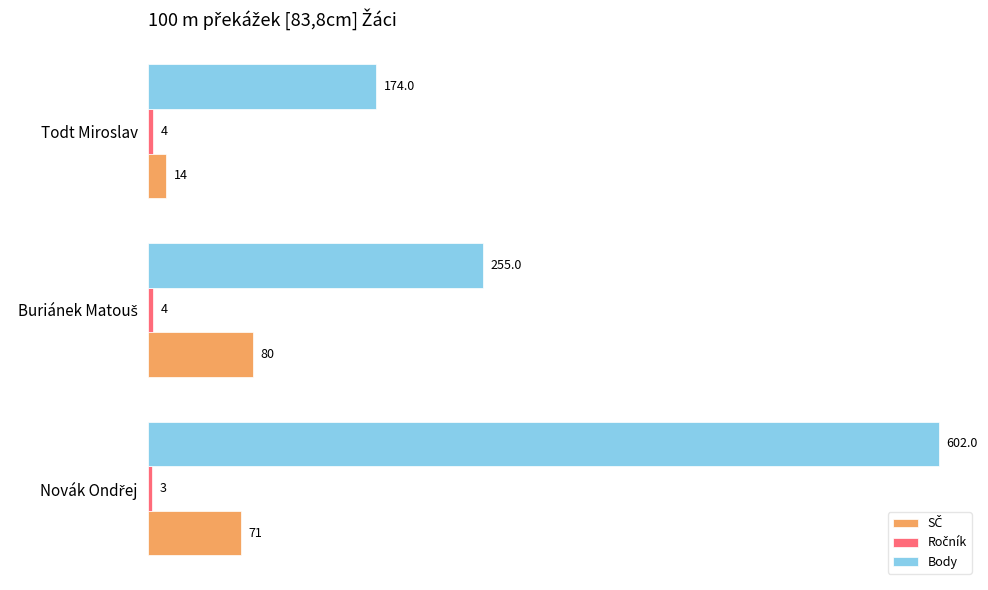

Which series has the largest total across all categories?

Body